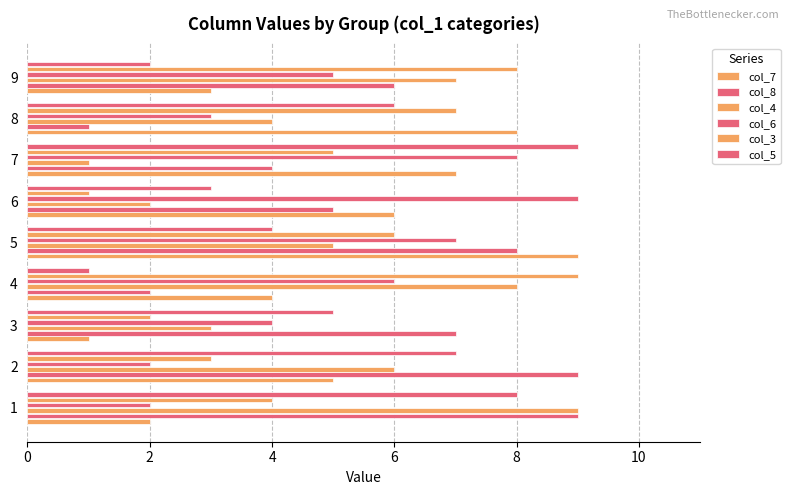

How many values in the col_4 series are below 5?

4